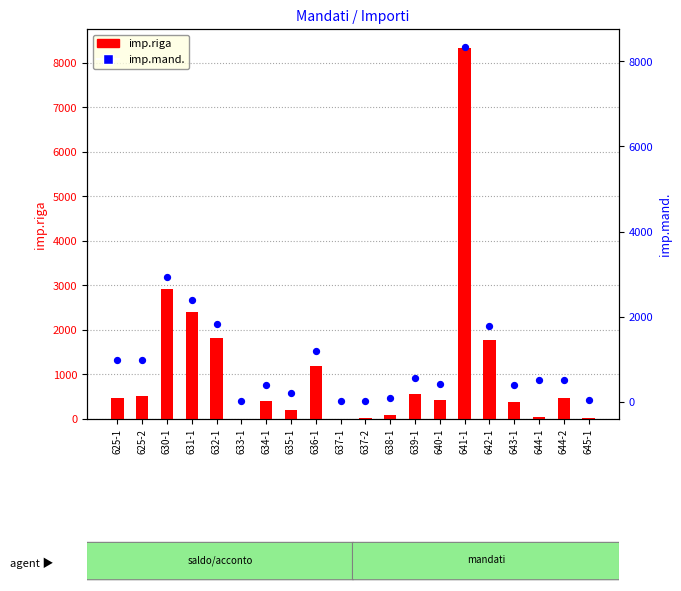

Which series has the largest Y range (max minus min)?

imp.riga